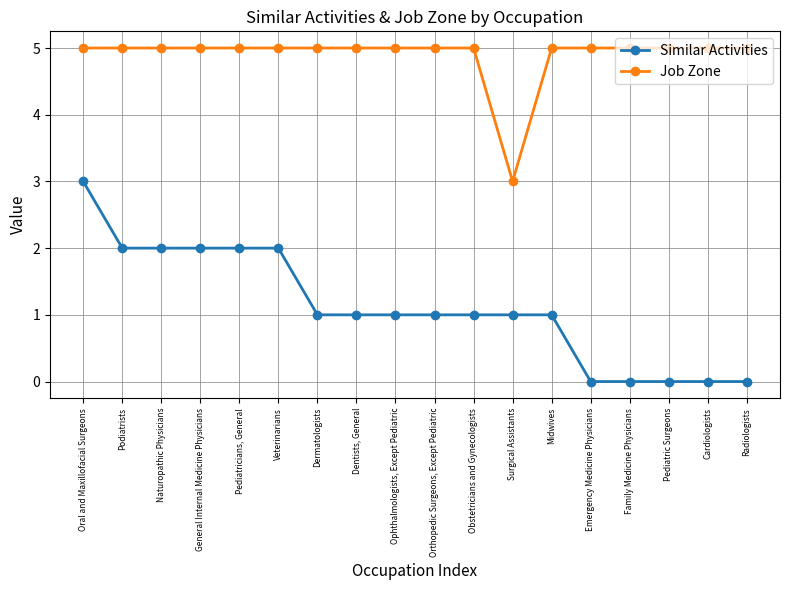

At how many categories does at least one series exceed 0?

18